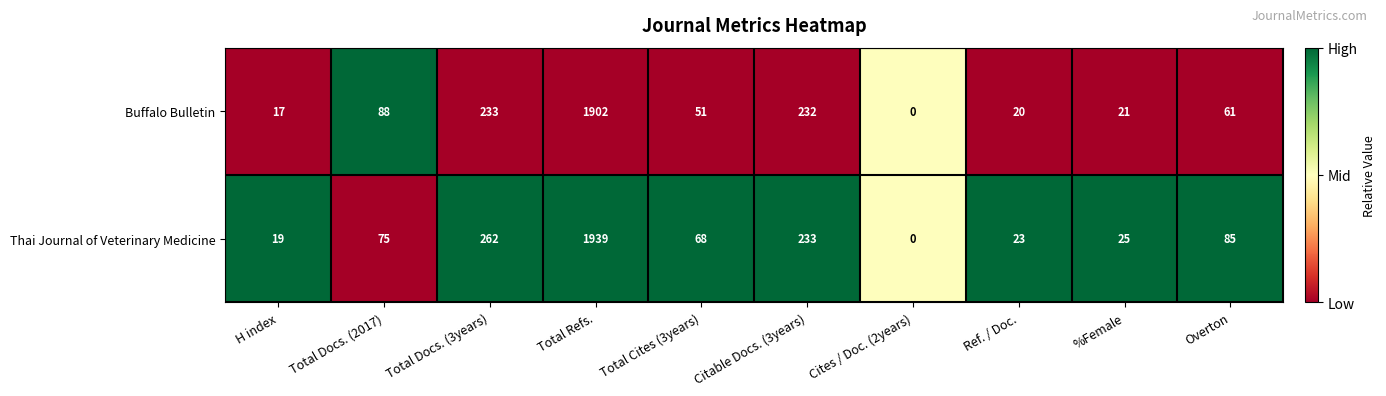

What is the difference between the highest and lowest values at %Female?

4